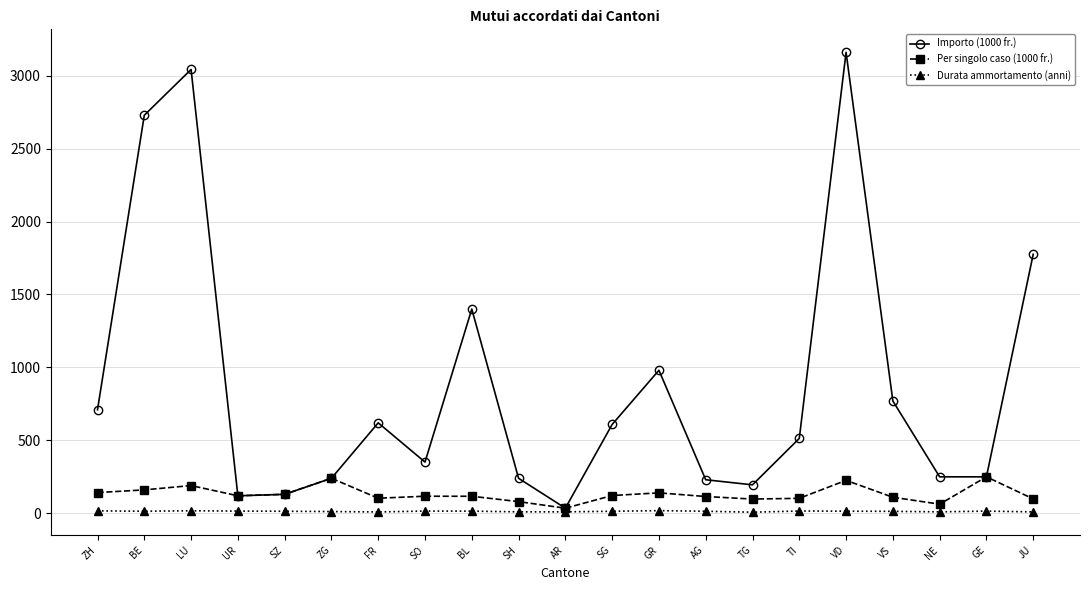

Rank the series by their maximum value, from highest to lowest.

Importo (1000 fr.), Per singolo caso (1000 fr.), Durata ammortamento (anni)